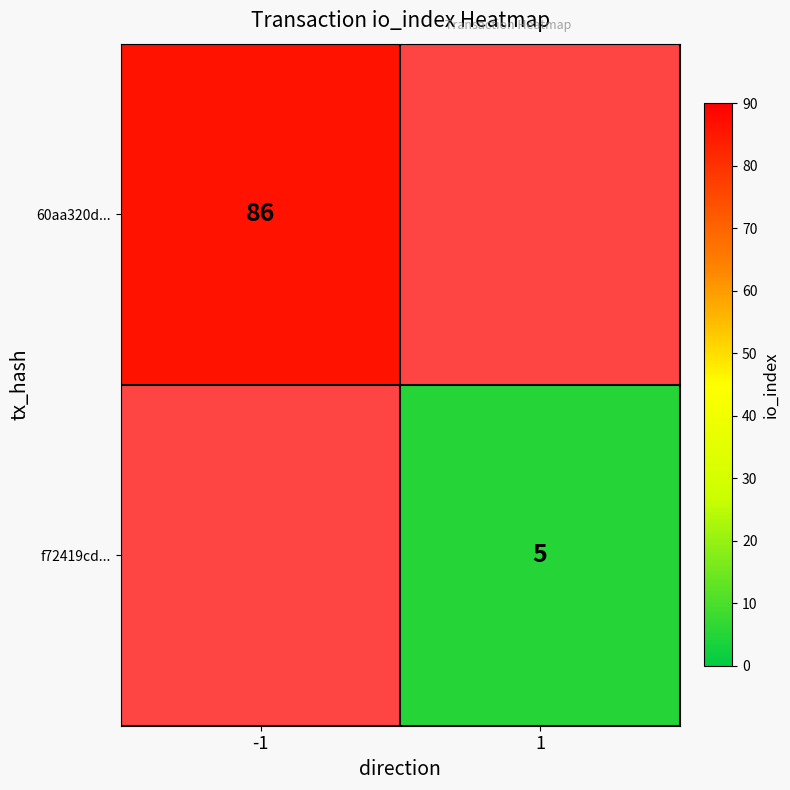

The value of 60aa320d... at -1 is 26. True or false?

False